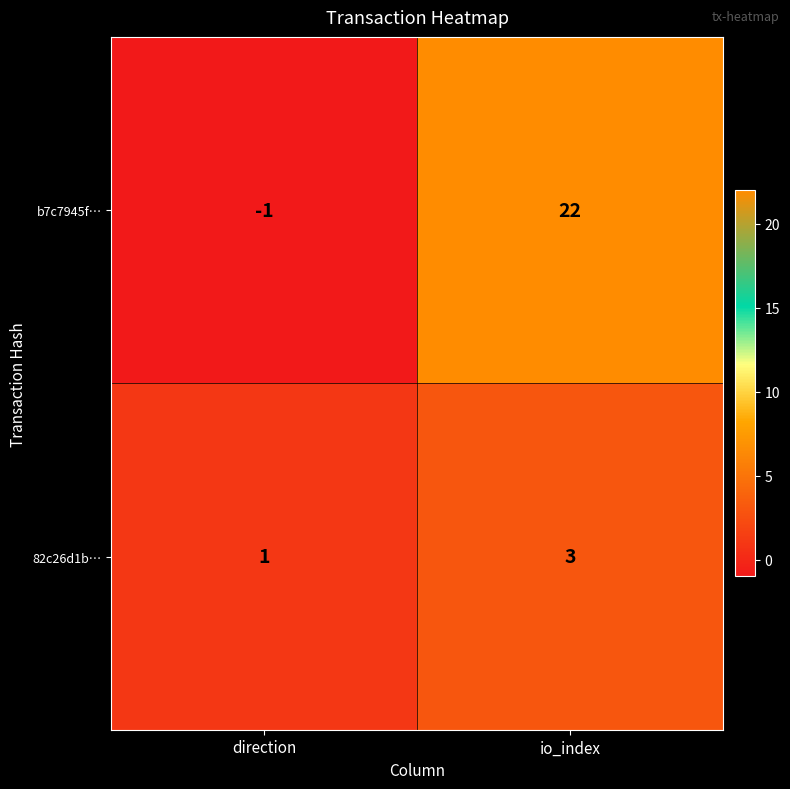

At which category is the sum across all series the highest?

io_index